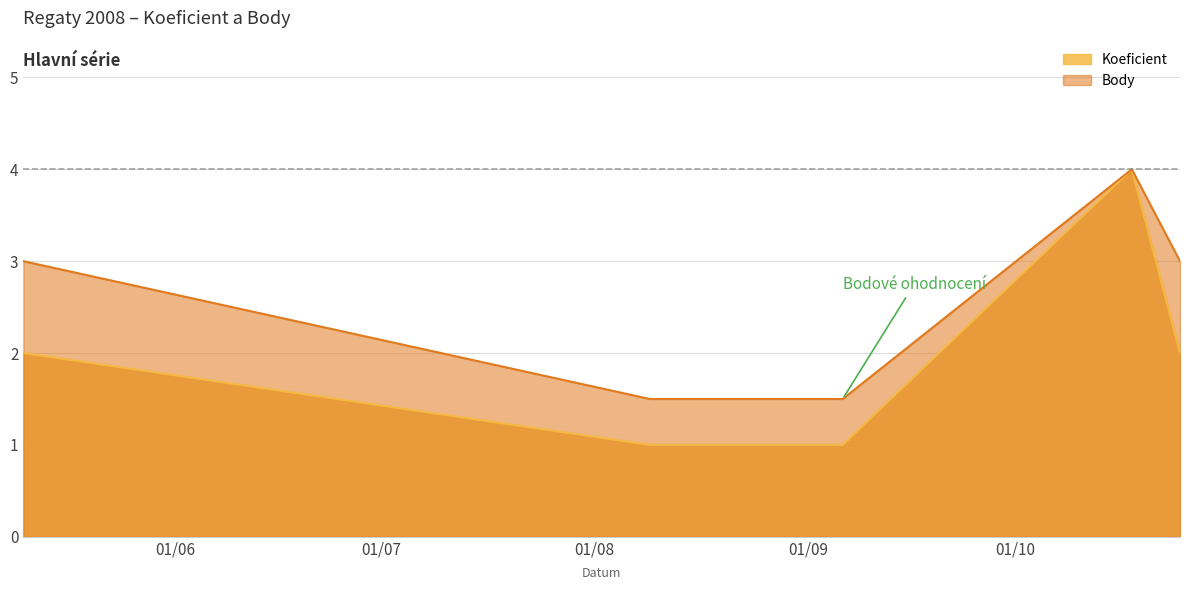

Is the value of Koeficient at 2008-10-18 greater than the value of Body at 2008-08-09?

Yes